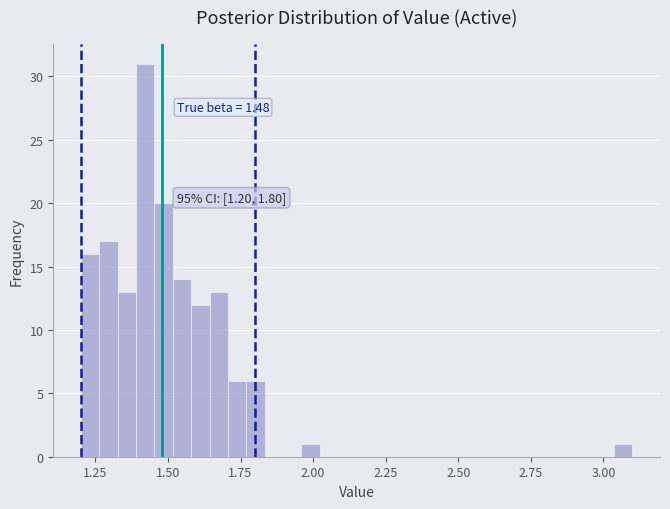

Read against the x-axis, roughly where is the centre of the tallest bar?

1.40